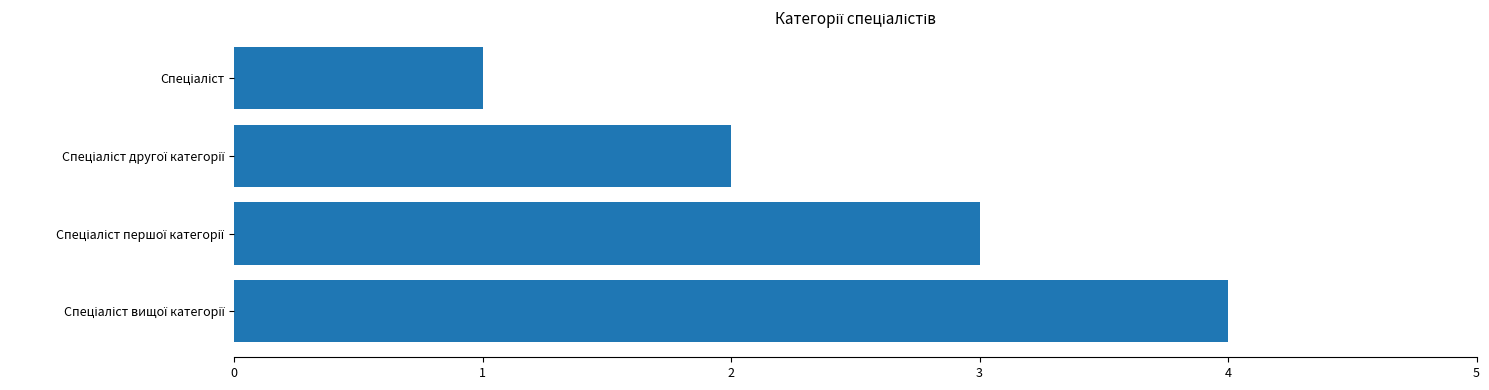

What is the difference between the maximum and minimum values?

3